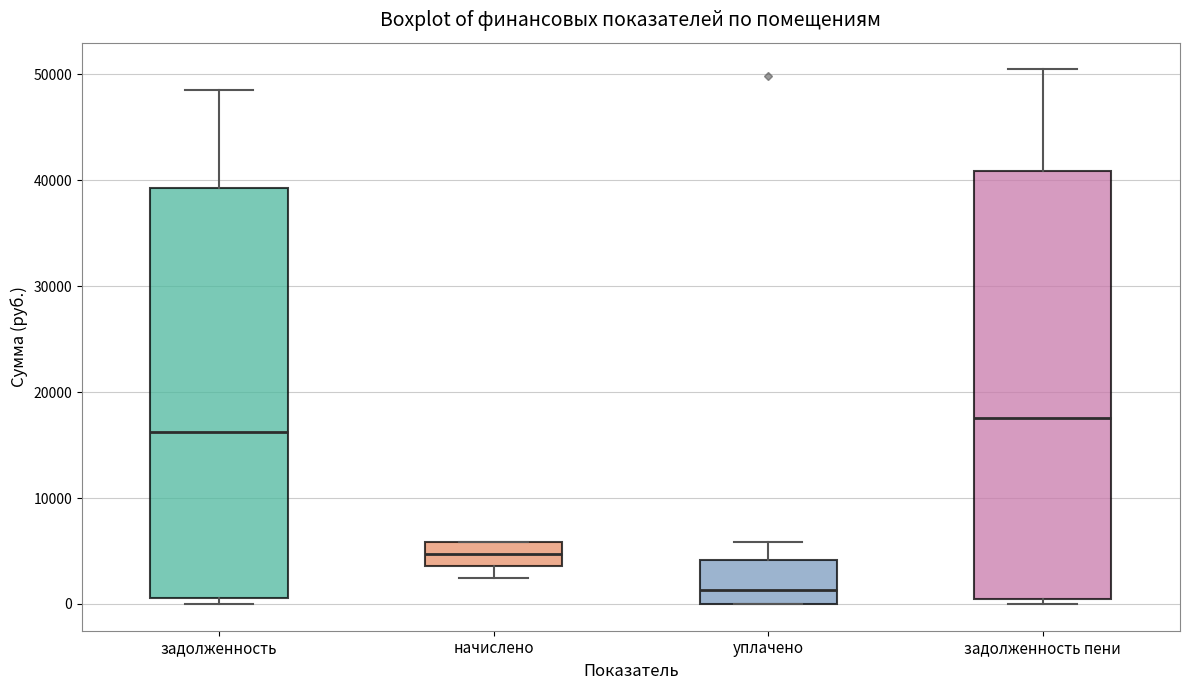

Which box is the tallest, from its lower edge to its upper edge?

задолженность пени